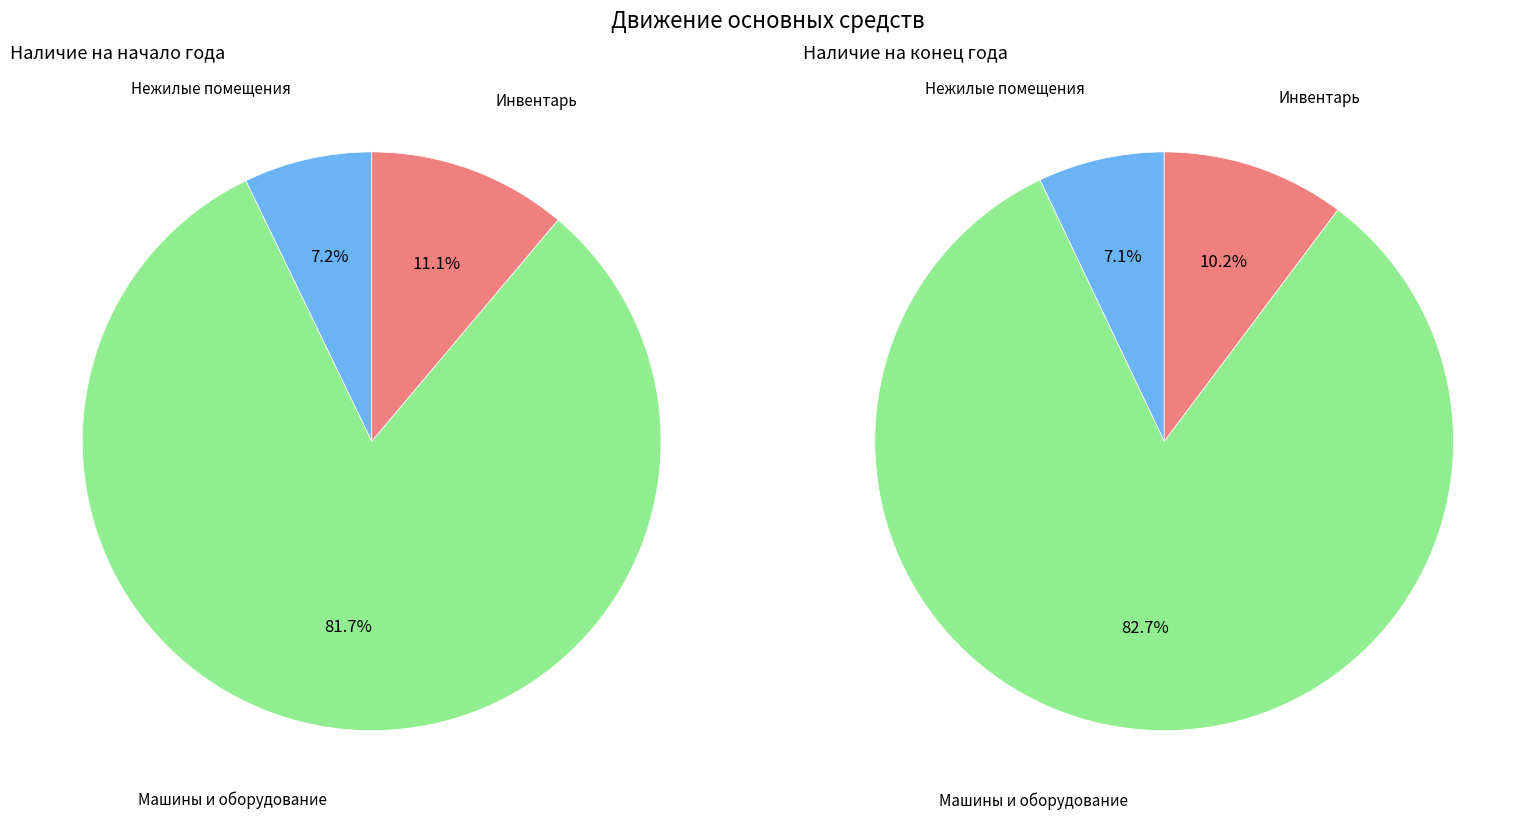

Between Машины и оборудование and Инвентарь, which is larger?

Машины и оборудование